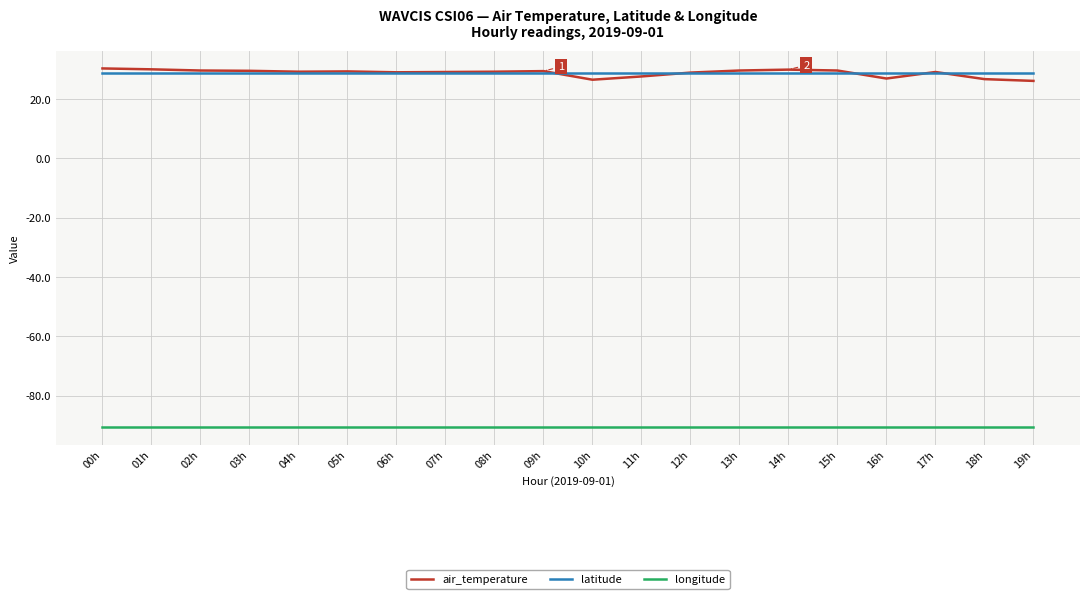

True or false: air_temperature and longitude cross at least once.

False